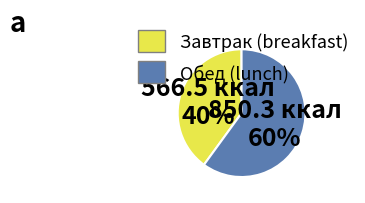

How many slices are in this pie chart?

2